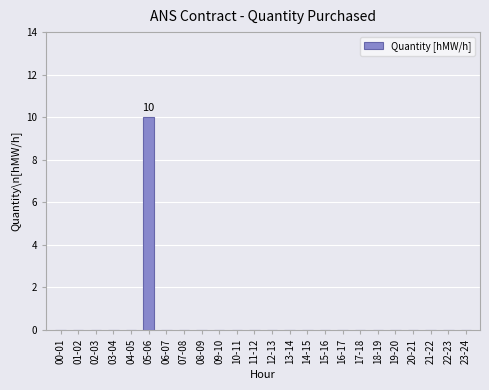

The value at 20-21 is 5. True or false?

False